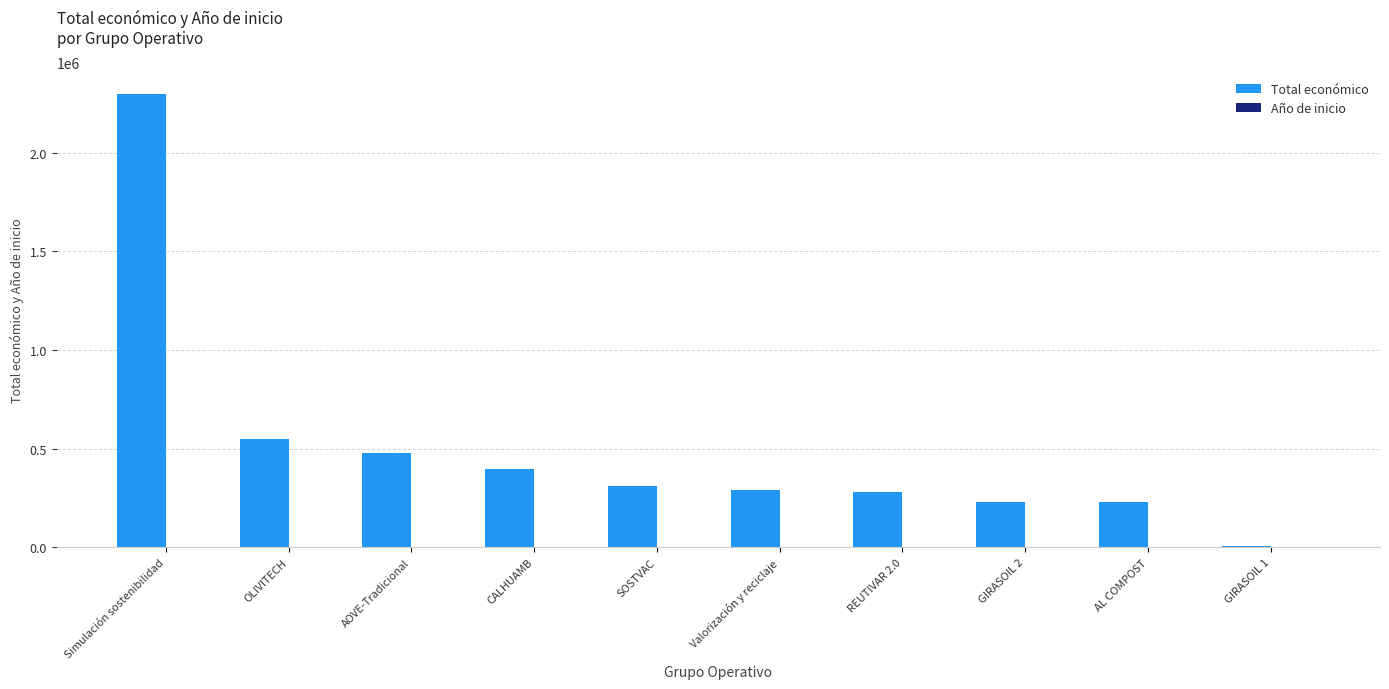

How many groups of bars are there?

10